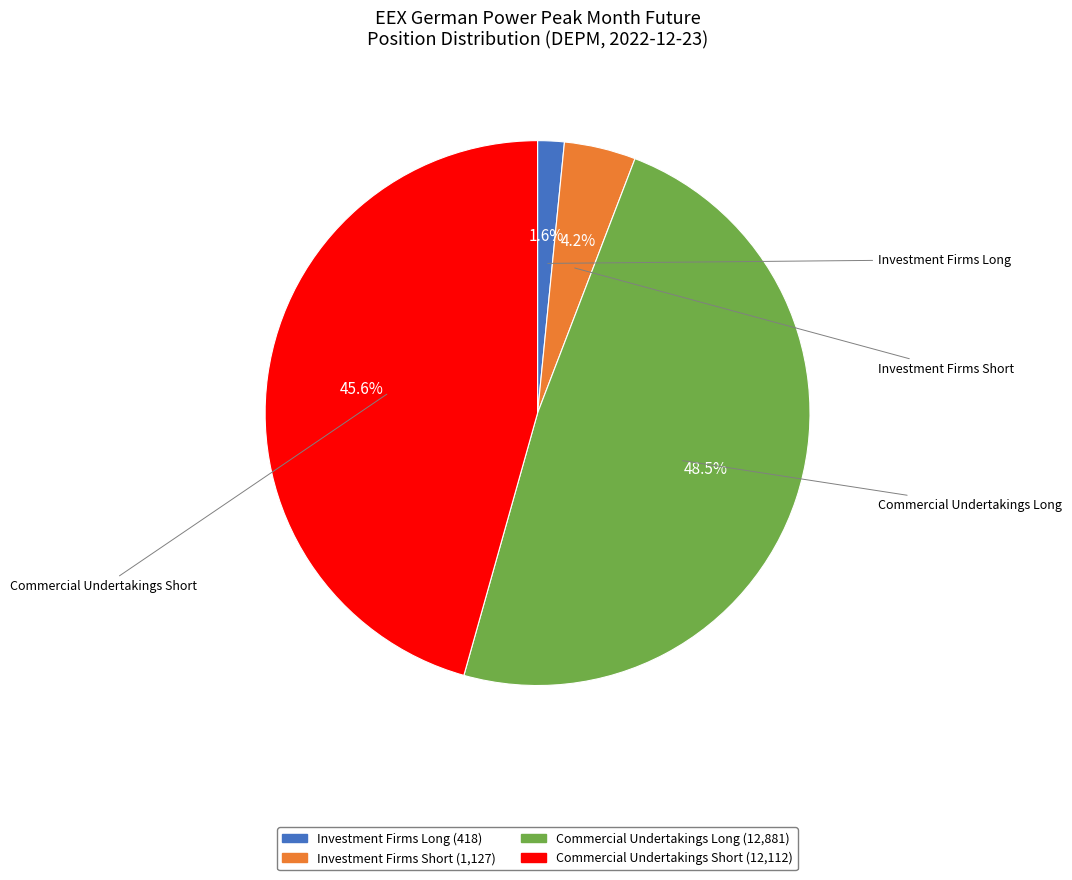

Is there a majority slice in this chart?

No